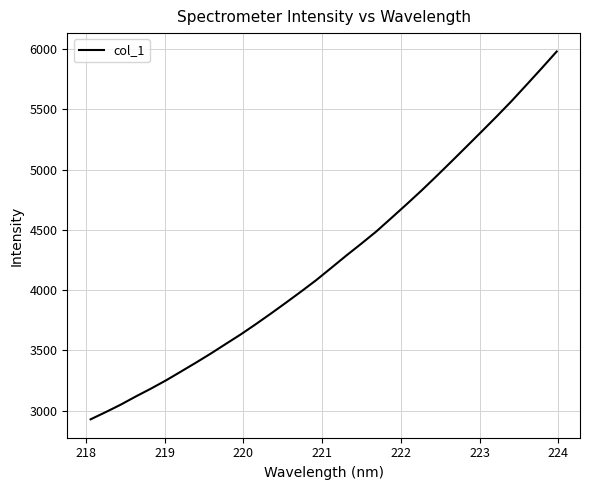

What is the greatest value displayed?

5980.0